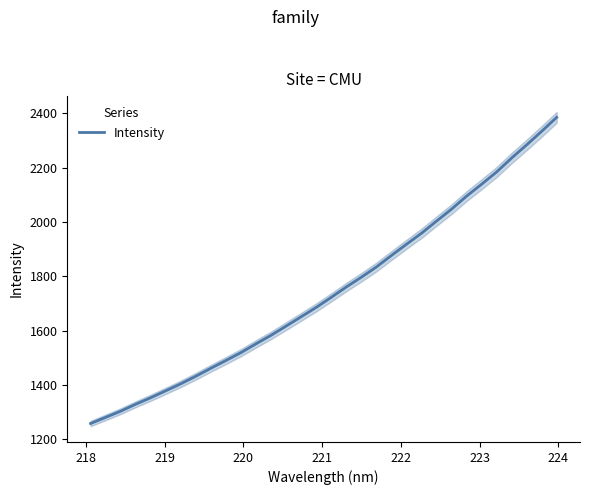

How many values are below 1722?

16